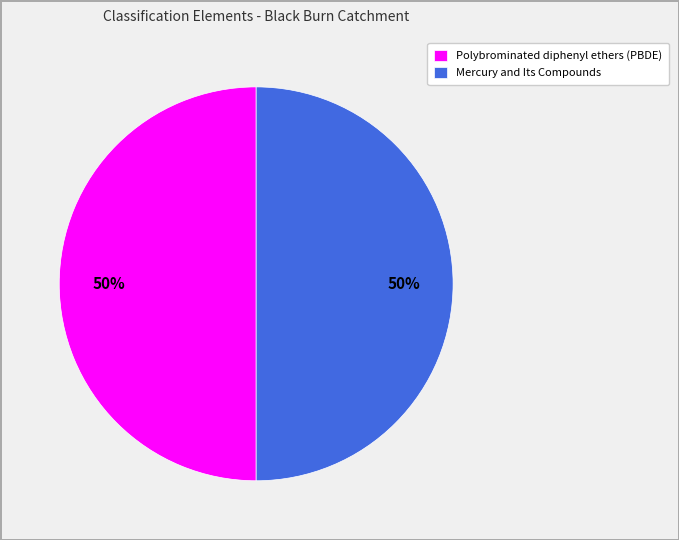

To the nearest percent, what is the combined percentage of Mercury and Its Compounds and Polybrominated diphenyl ethers (PBDE)?

100%